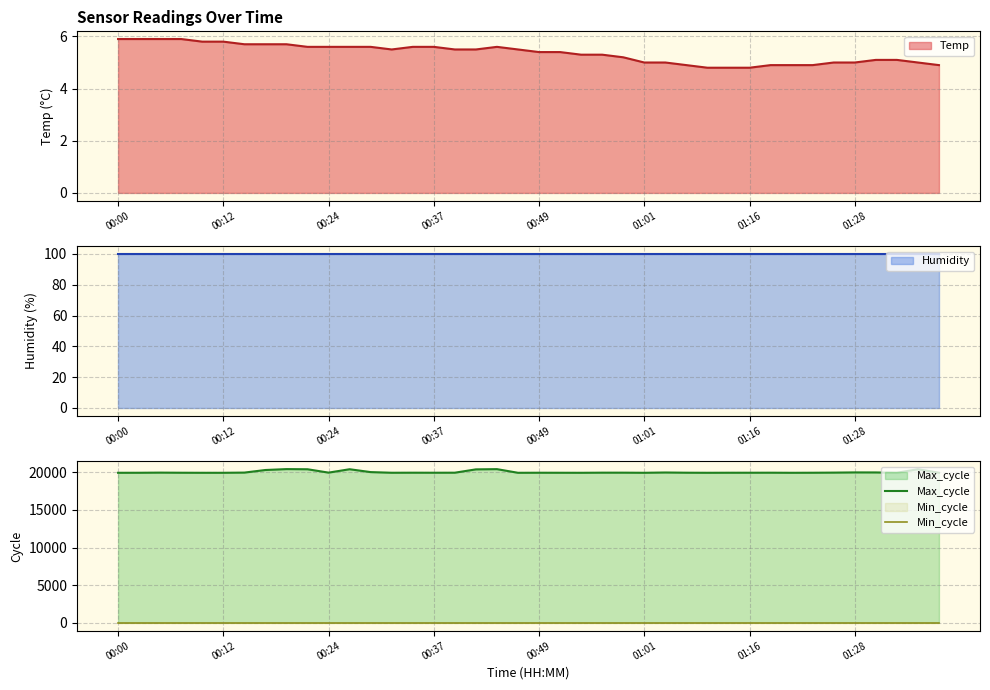

What is the lowest value of the Temp series?

4.8